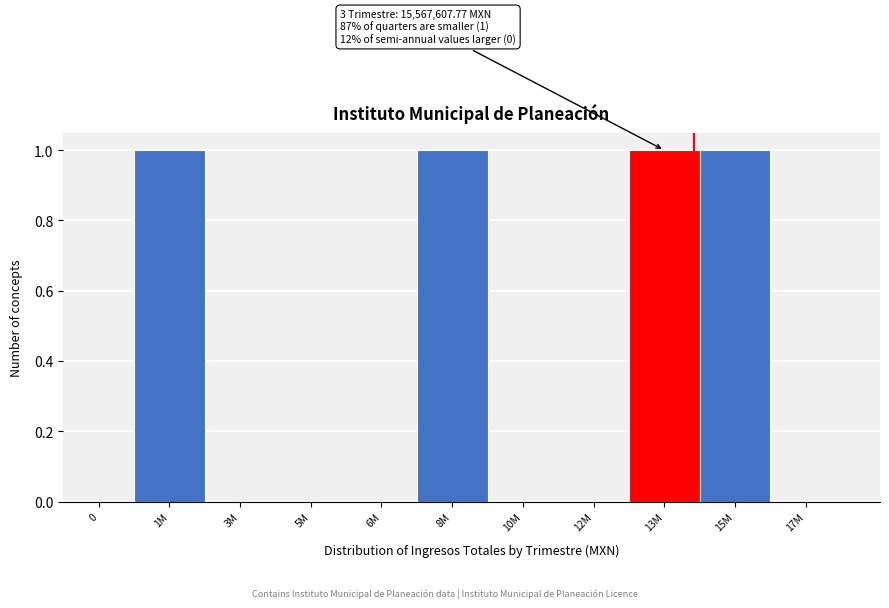

Reading left to right, list all the values displayed in this chart.

0=0	1M=1	3M=0	5M=0	6M=0	8M=1	10M=0	12M=0	13M=1	15M=1	17M=0